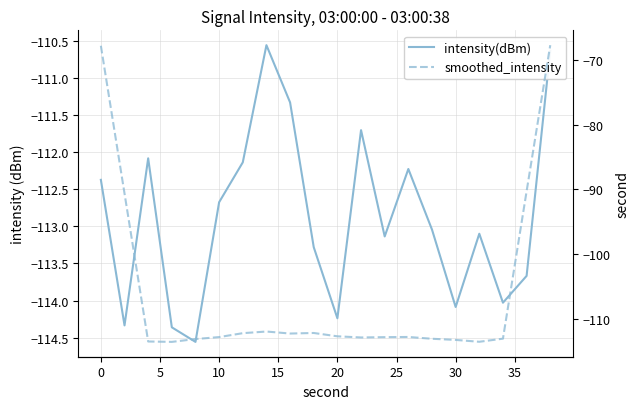

Rank the series at 10 from highest to lowest value.

smoothed_intensity, intensity(dBm)